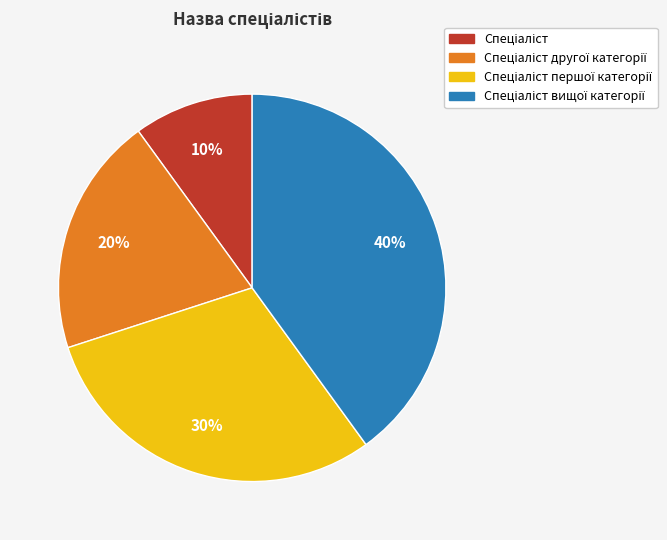

To the nearest percent, what is the average slice percentage?

25%